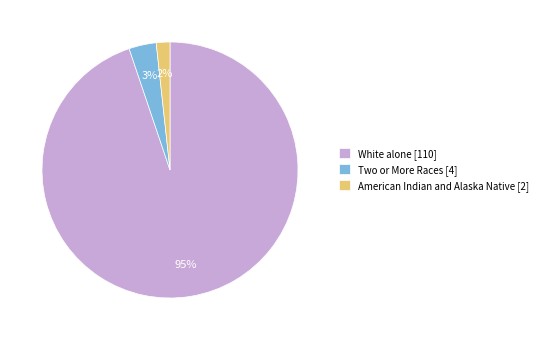

Is there any slice that represents more than half of the pie?

Yes